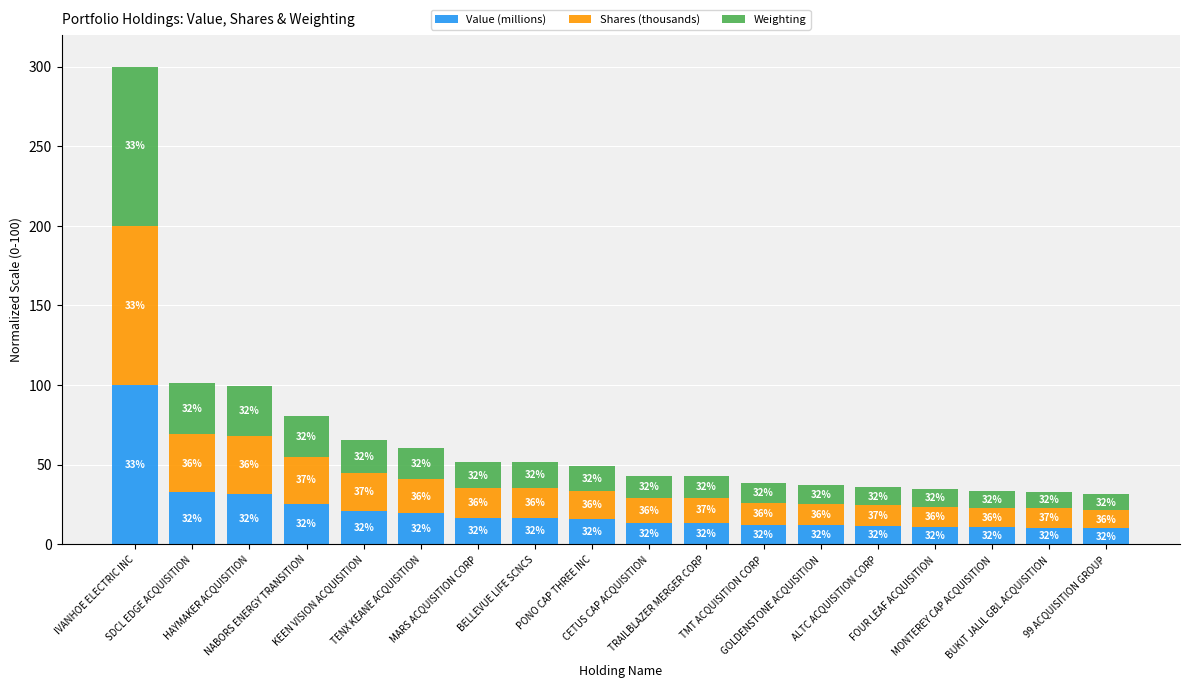

What are all the series names shown in the legend?

Value (millions), Shares (thousands), Weighting